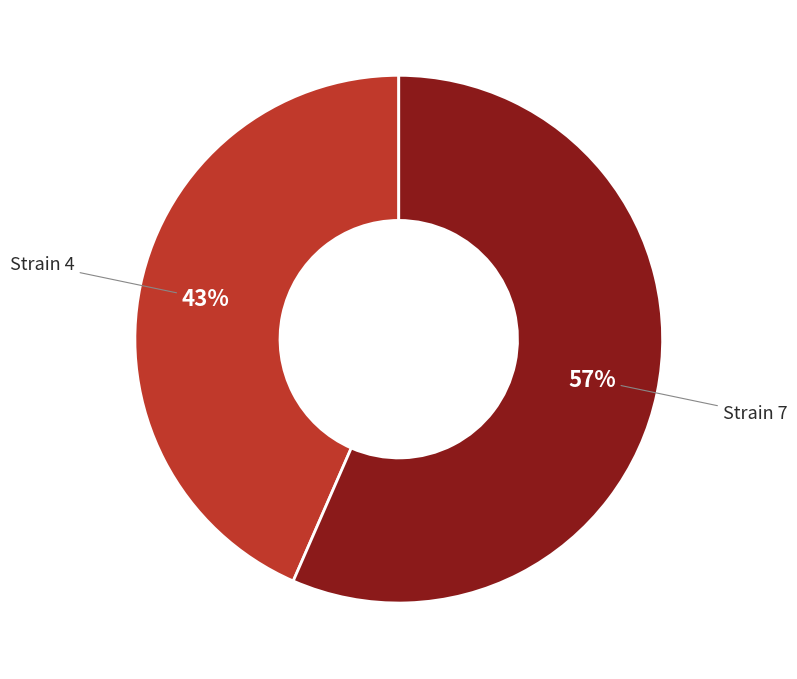

Which category has the smallest portion of the pie?

Strain 4